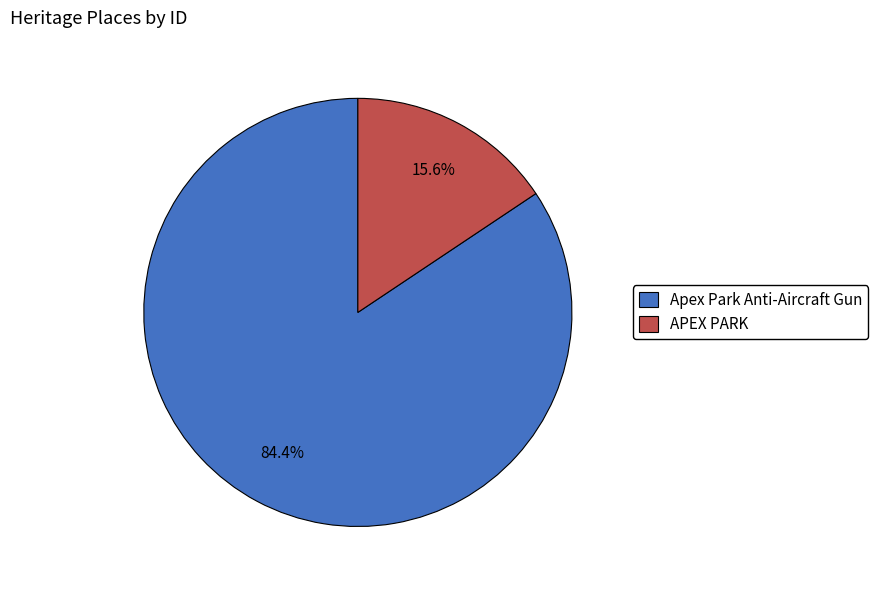

Rank the categories by value from lowest to highest.

APEX PARK, Apex Park Anti-Aircraft Gun